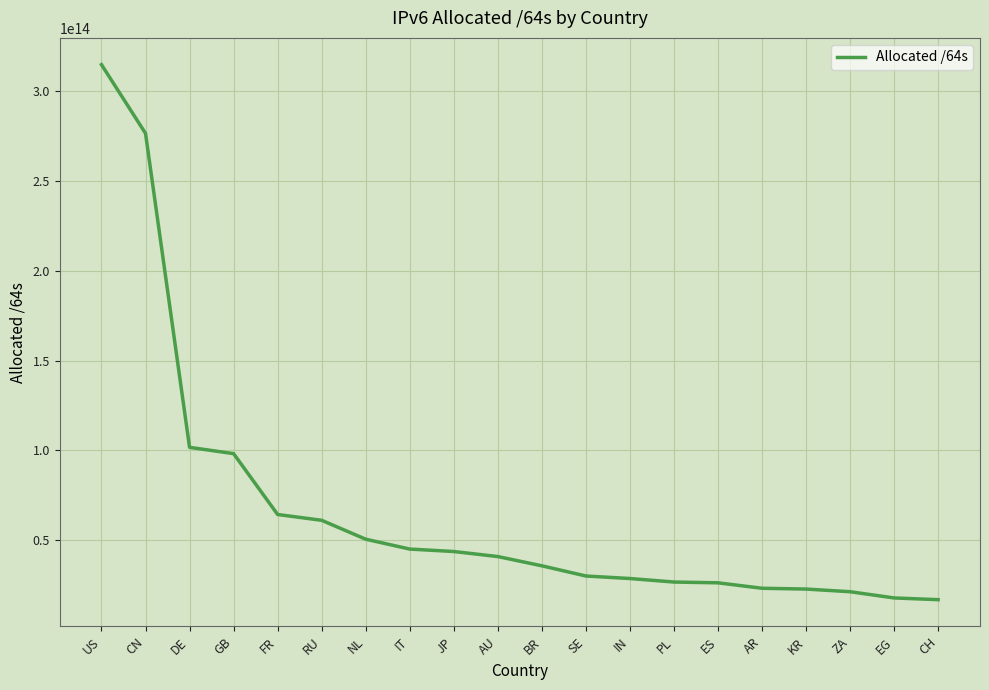

True or false: the data shows 22660248109057 at KR.

True